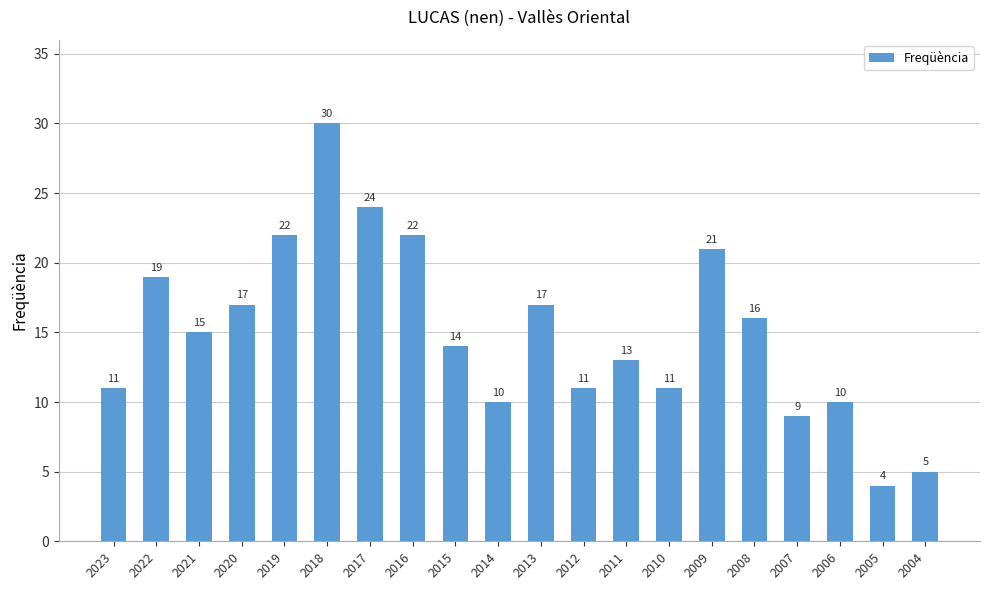

Reading left to right, list all the values displayed in this chart.

2023=11	2022=19	2021=15	2020=17	2019=22	2018=30	2017=24	2016=22	2015=14	2014=10	2013=17	2012=11	2011=13	2010=11	2009=21	2008=16	2007=9	2006=10	2005=4	2004=5